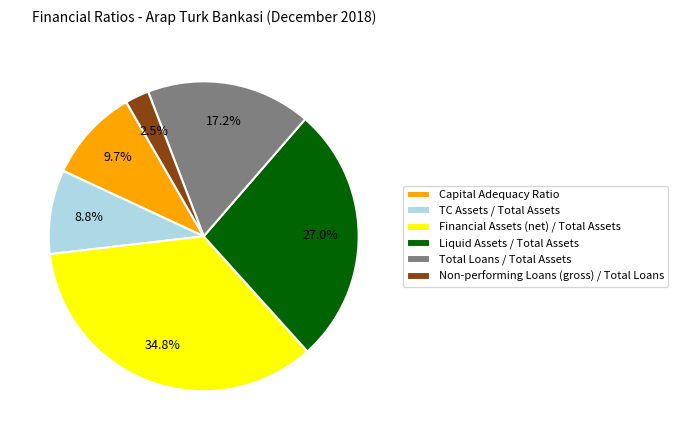

True or false: Financial Assets (net) / Total Assets accounts for 35% of the total.

True